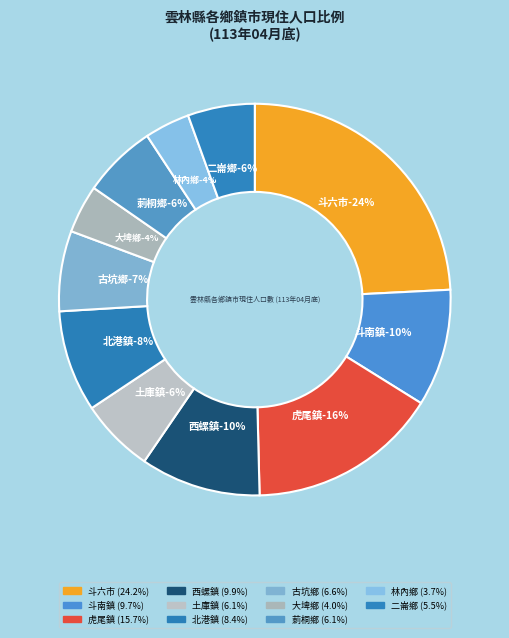

To the nearest percent, what percentage of the pie is 二崙鄉?

6%